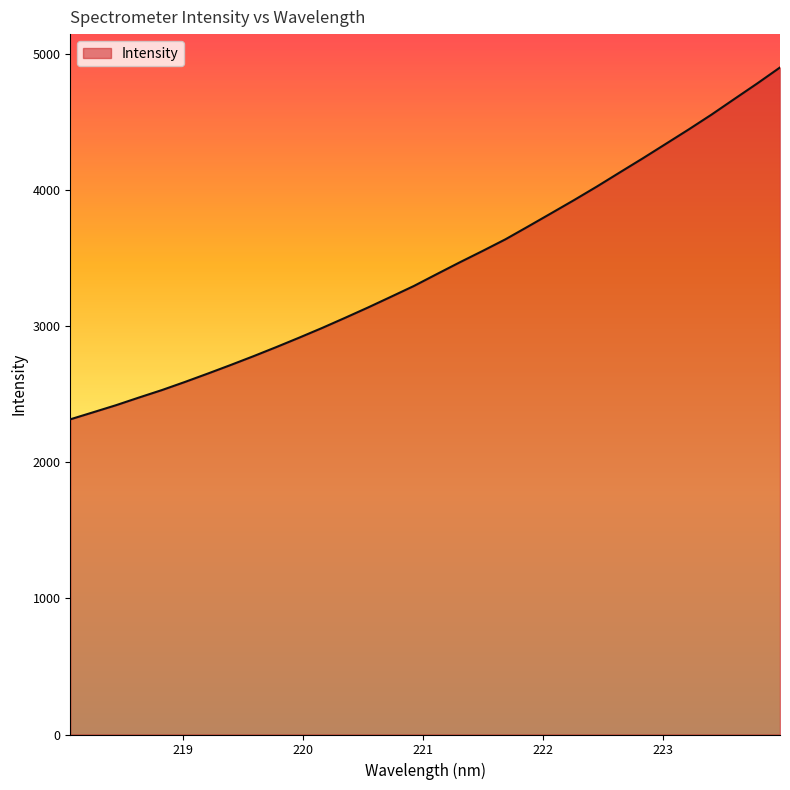

What is the maximum value shown in the chart?

4903.8